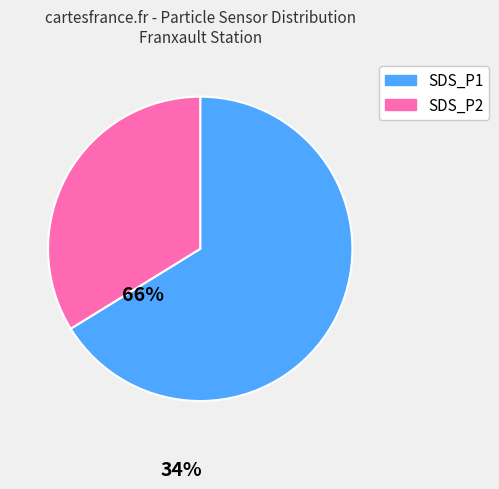

How many slices are in this pie chart?

2